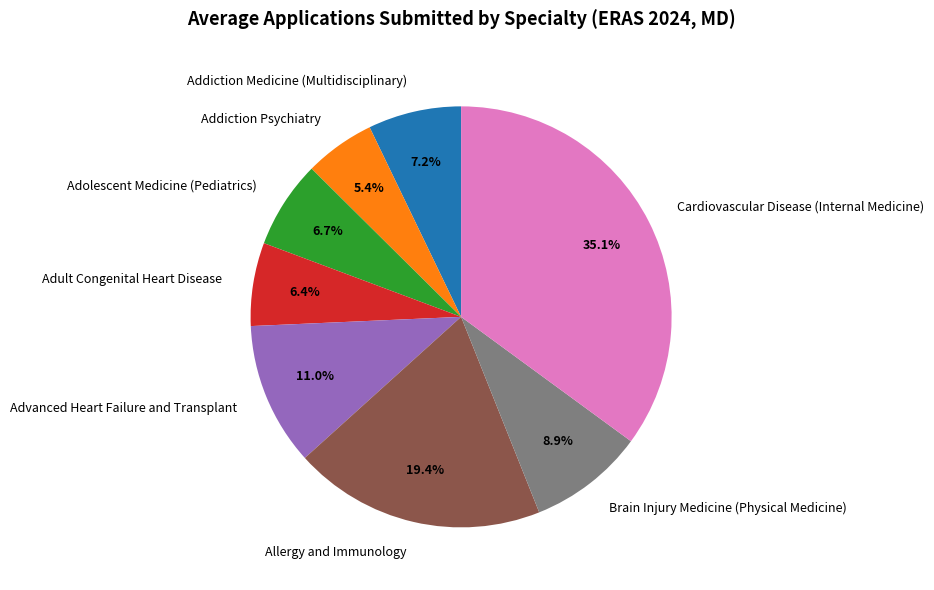

Does Brain Injury Medicine (Physical Medicine) account for over 50% of the chart?

No